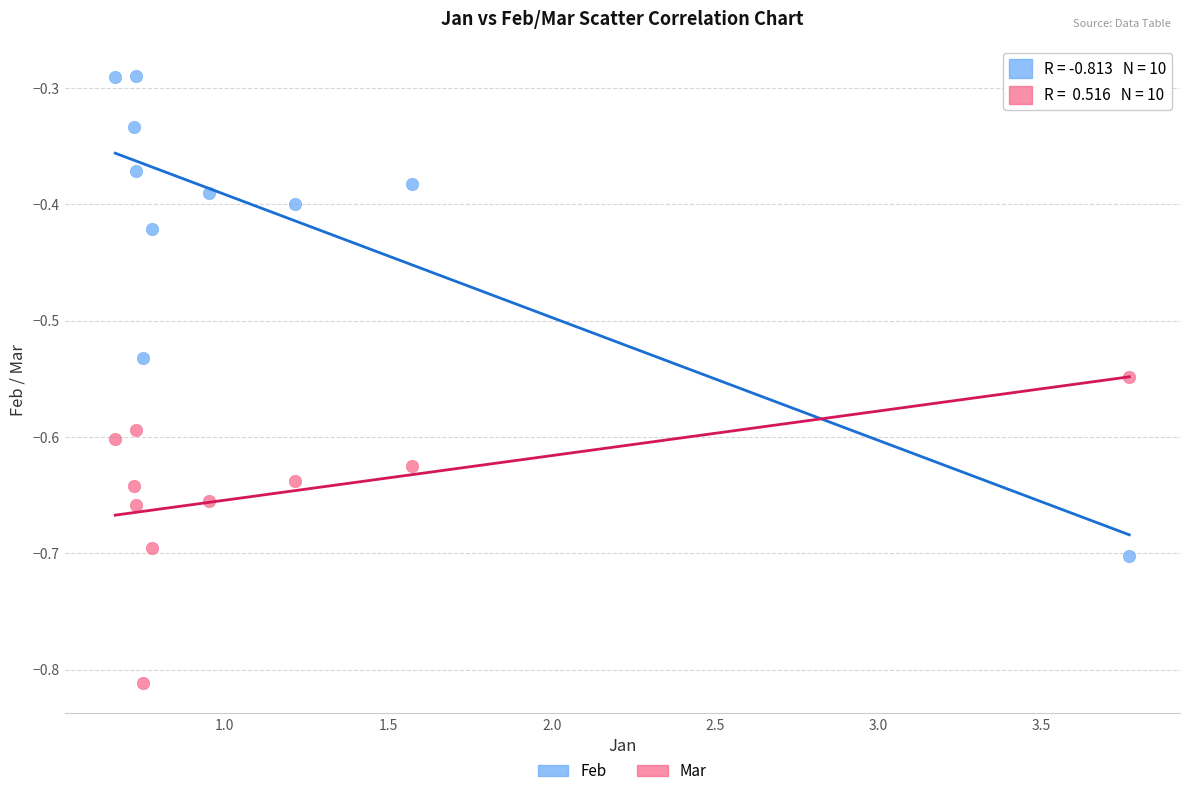

What are all the series names shown in the legend?

Feb, Mar